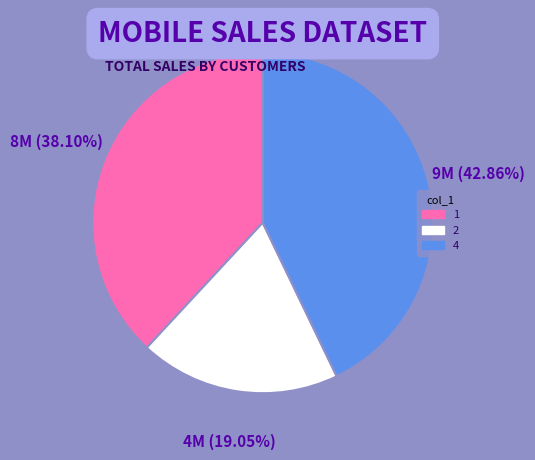

To the nearest percent, what is the combined percentage of 4 and 2?

62%